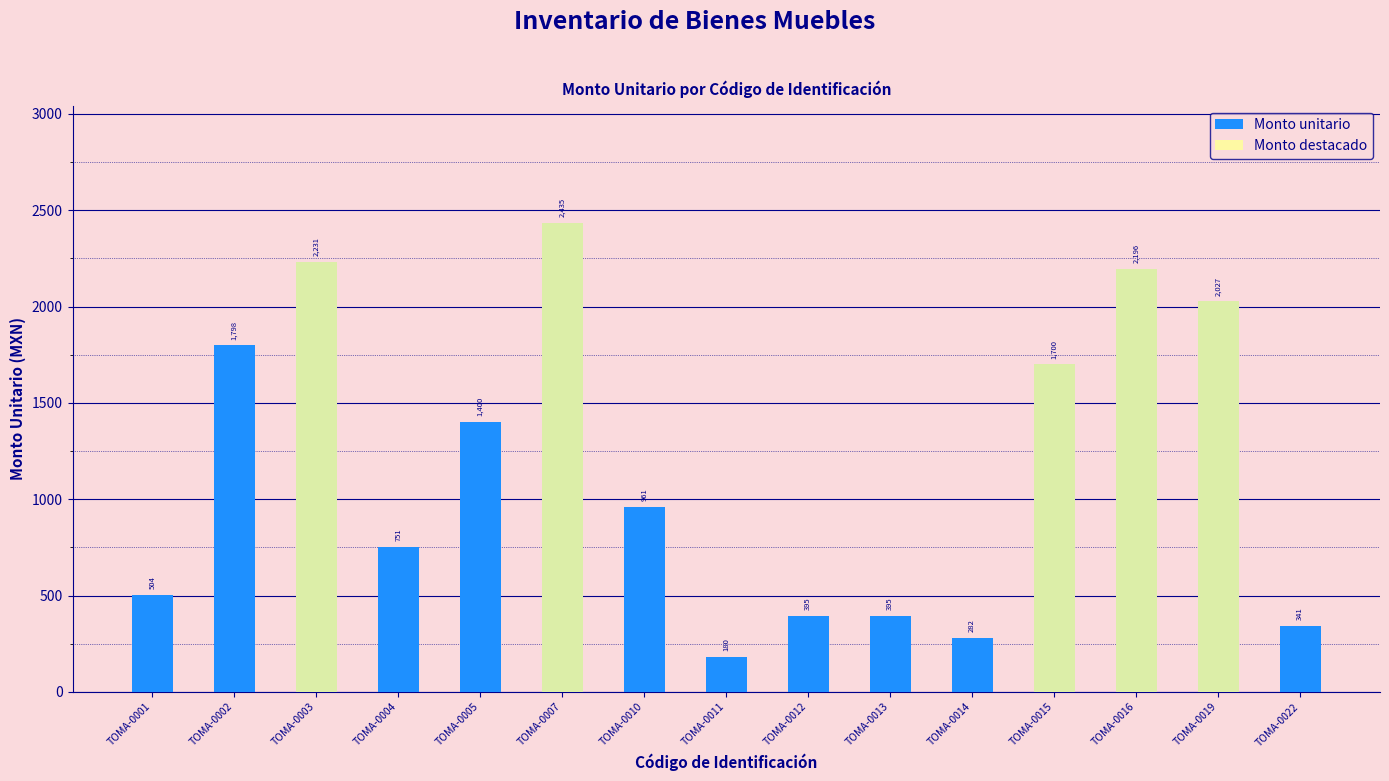

Reading left to right, transcribe all the data shown in this chart.

Monto unitario: 504.0	1798.4	2231.0	750.9	1400.0	2434.8	960.9	180.0	395.0	395.0	282.0	1700.0	2195.8	2026.5	341.0
Monto destacado: 0.0	0.0	2231.0	0.0	0.0	2434.8	0.0	0.0	0.0	0.0	0.0	1700.0	2195.8	2026.5	0.0